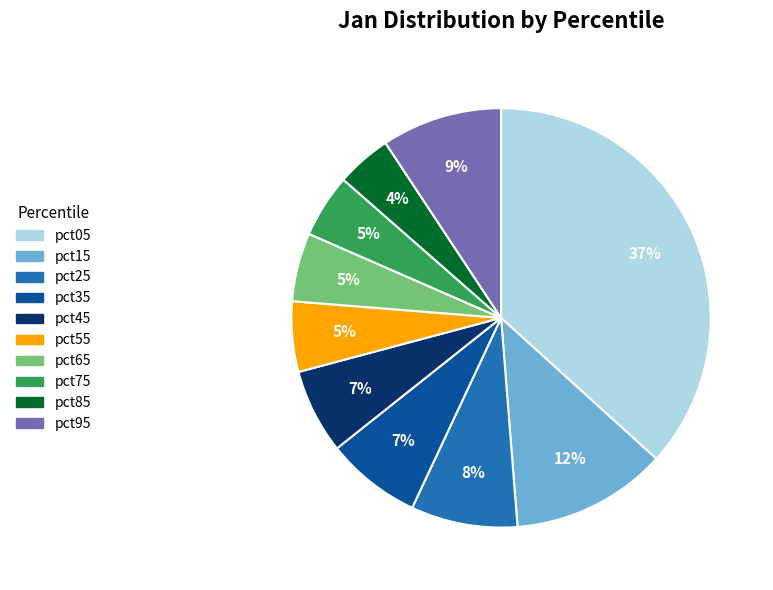

Is pct45 the majority of the pie?

No